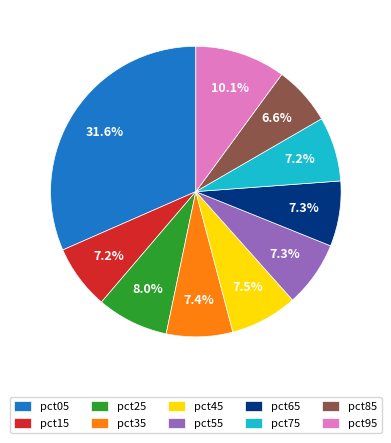

How many segments does this pie chart have?

10